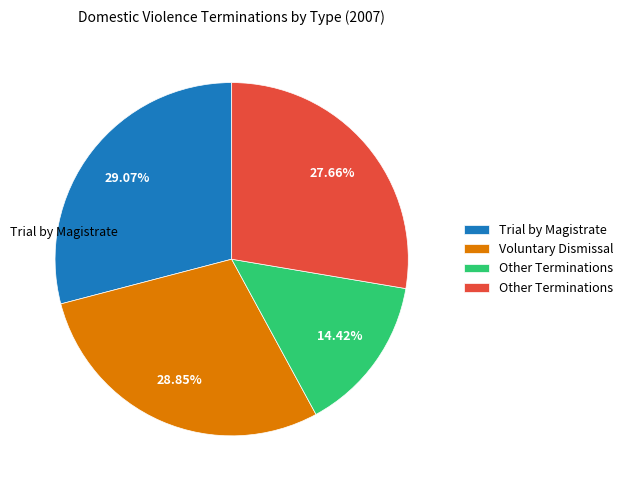

To the nearest percent, what is the average slice percentage?

25%